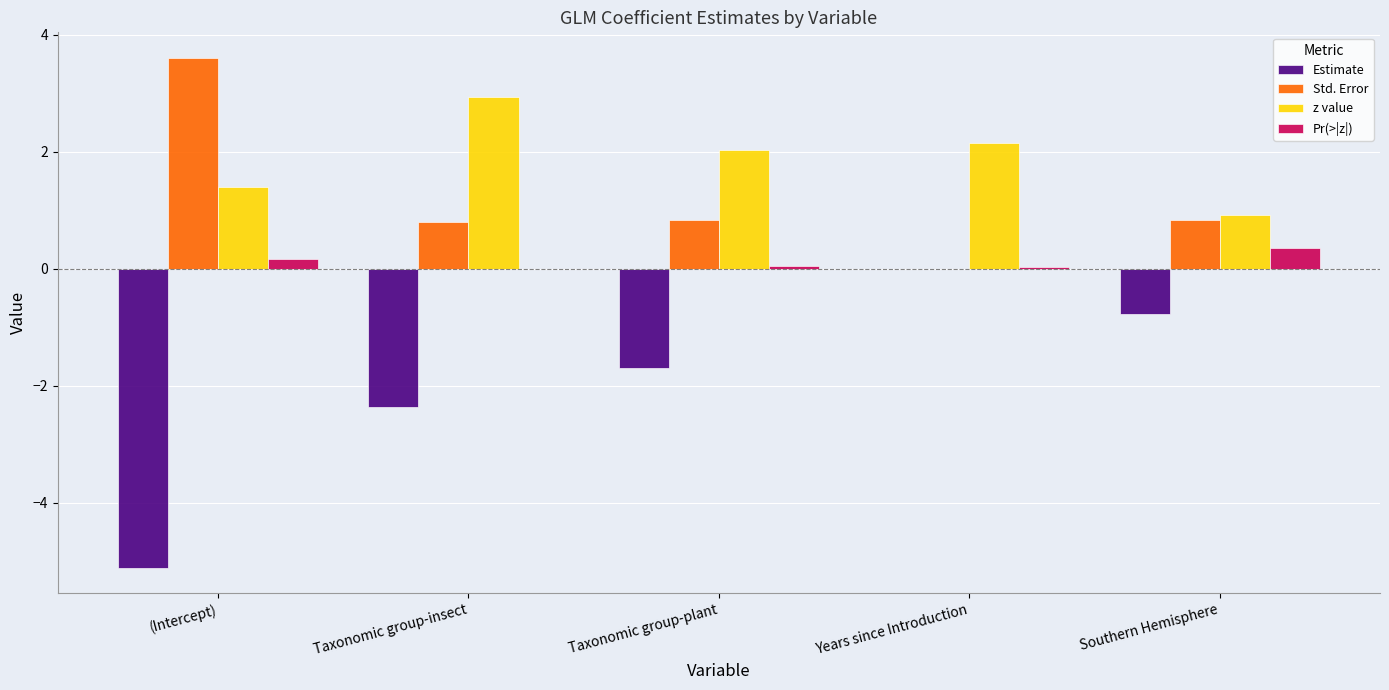

Between Taxonomic group-plant and Years since Introduction, which series saw the biggest shift?

Estimate